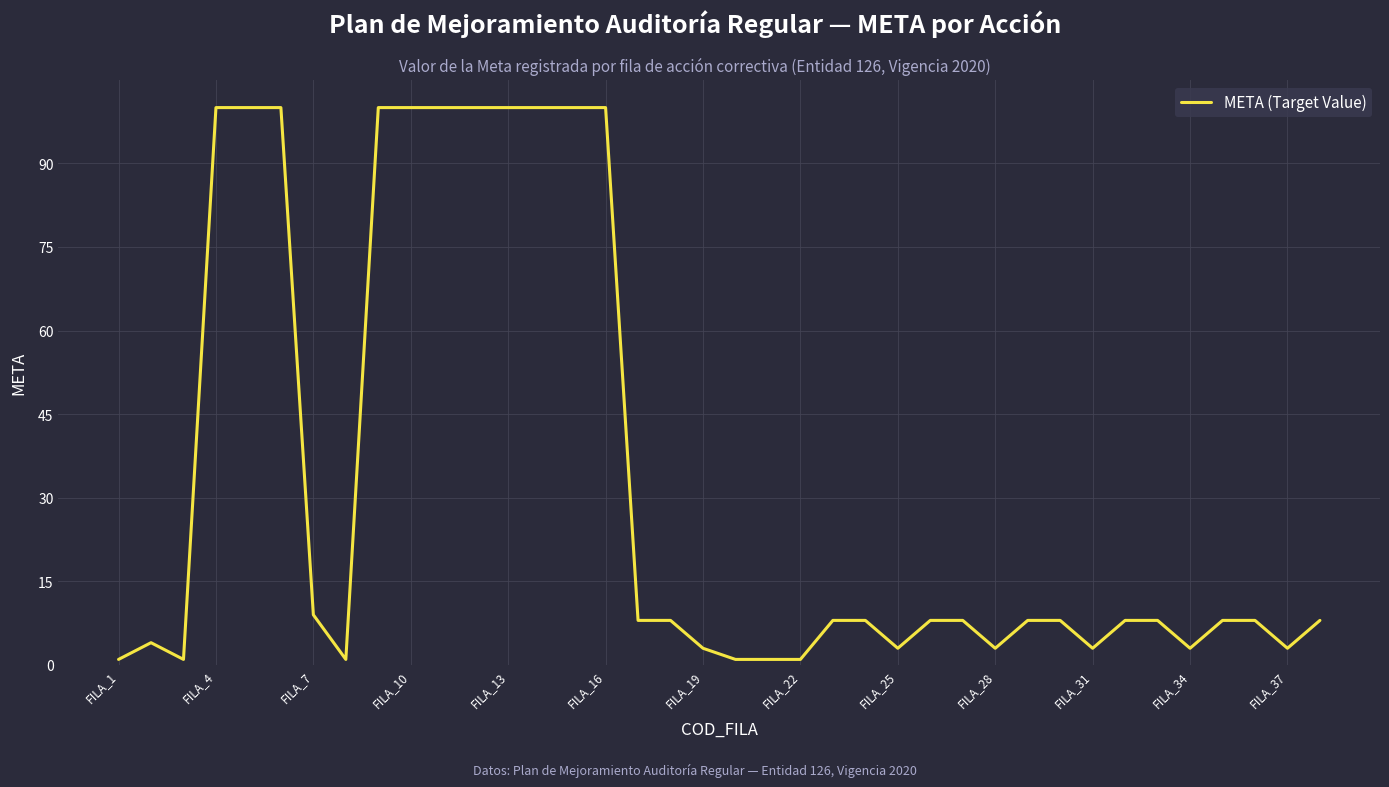

What is the difference between the maximum and minimum values?

99